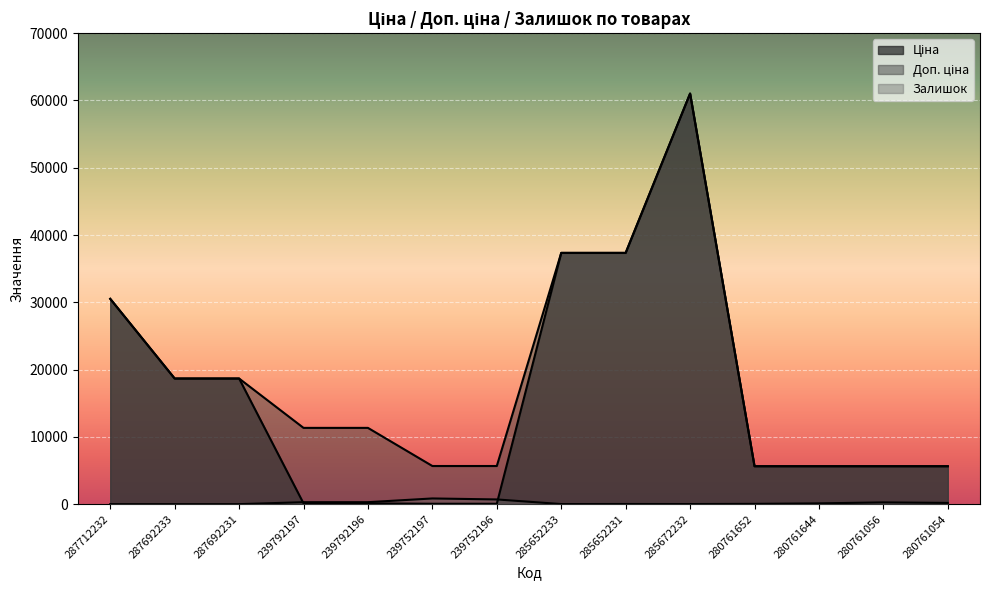

What is the sum of the Доп. ціна values at 285652231 and 285652233?

74686.0